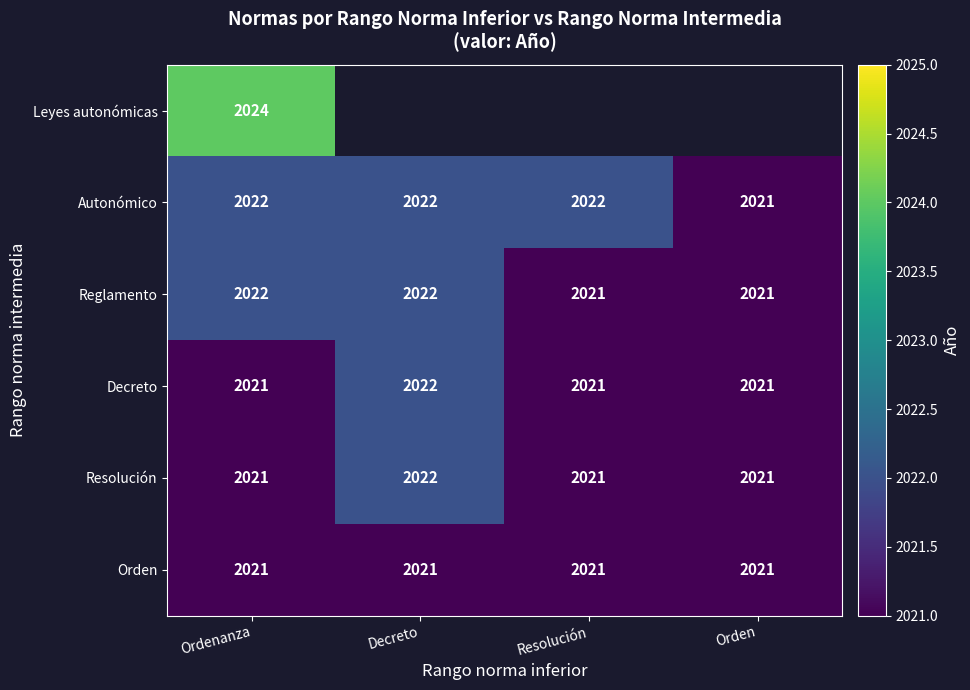

Is it true that Decreto equals 3296 at Orden?

False